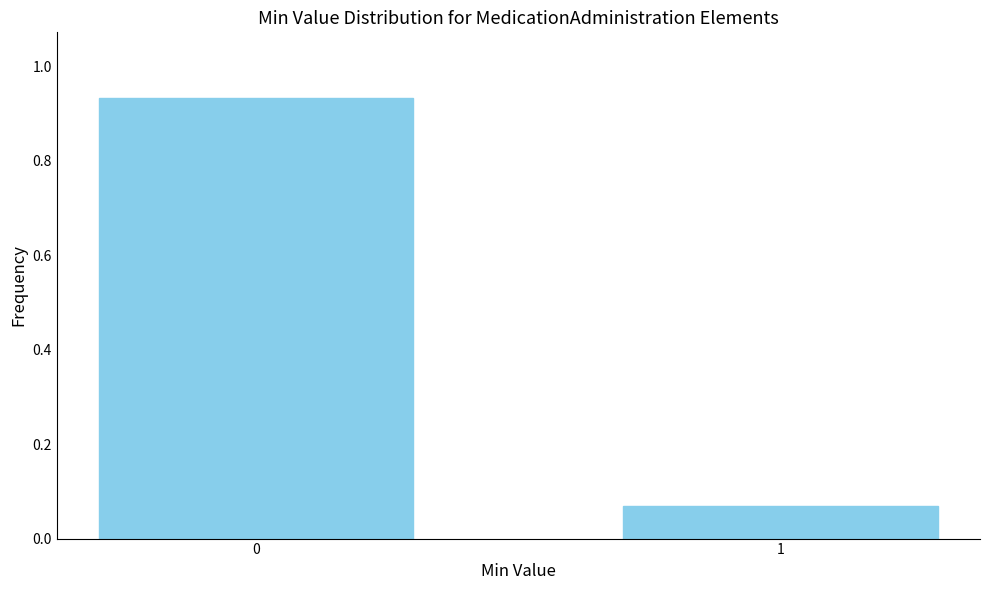

What is the sum of the values at 1 and 0?

1.0